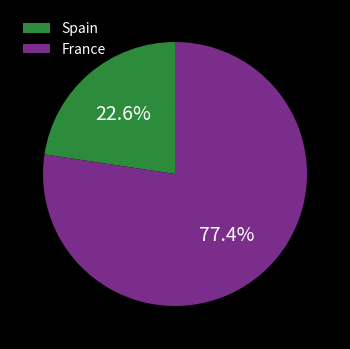

Between Spain and France, which is larger?

France